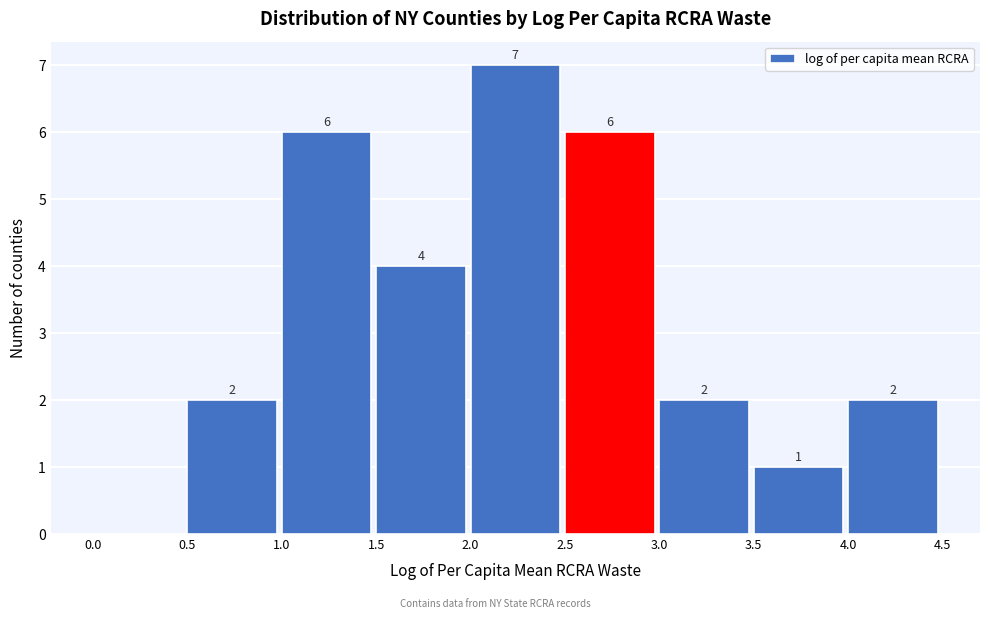

Which range on the x-axis has the tallest bar?

2.0 to 2.5